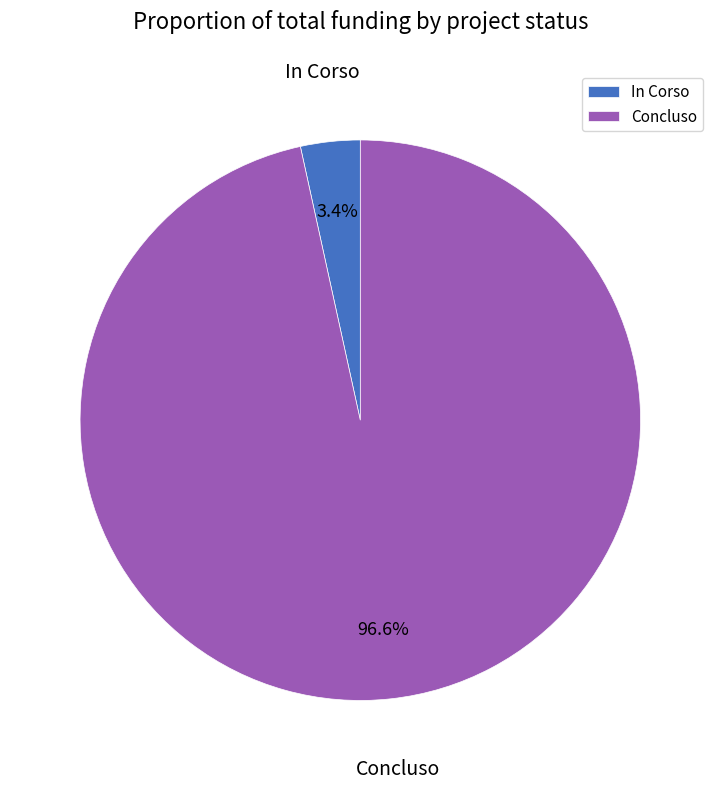

How many segments does this pie chart have?

2